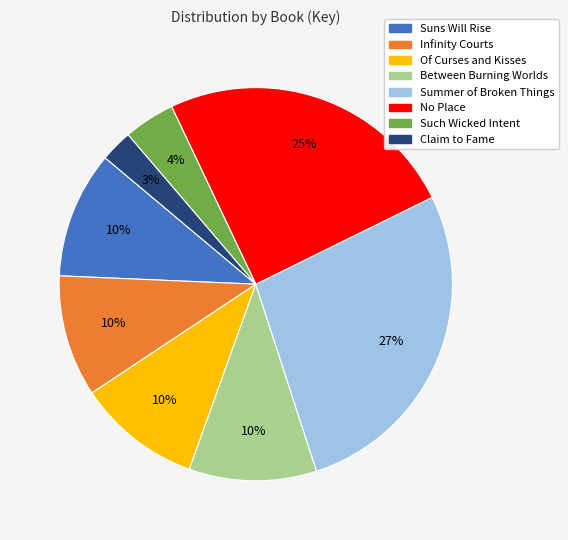

True or false: Such Wicked Intent accounts for 4% of the total.

True